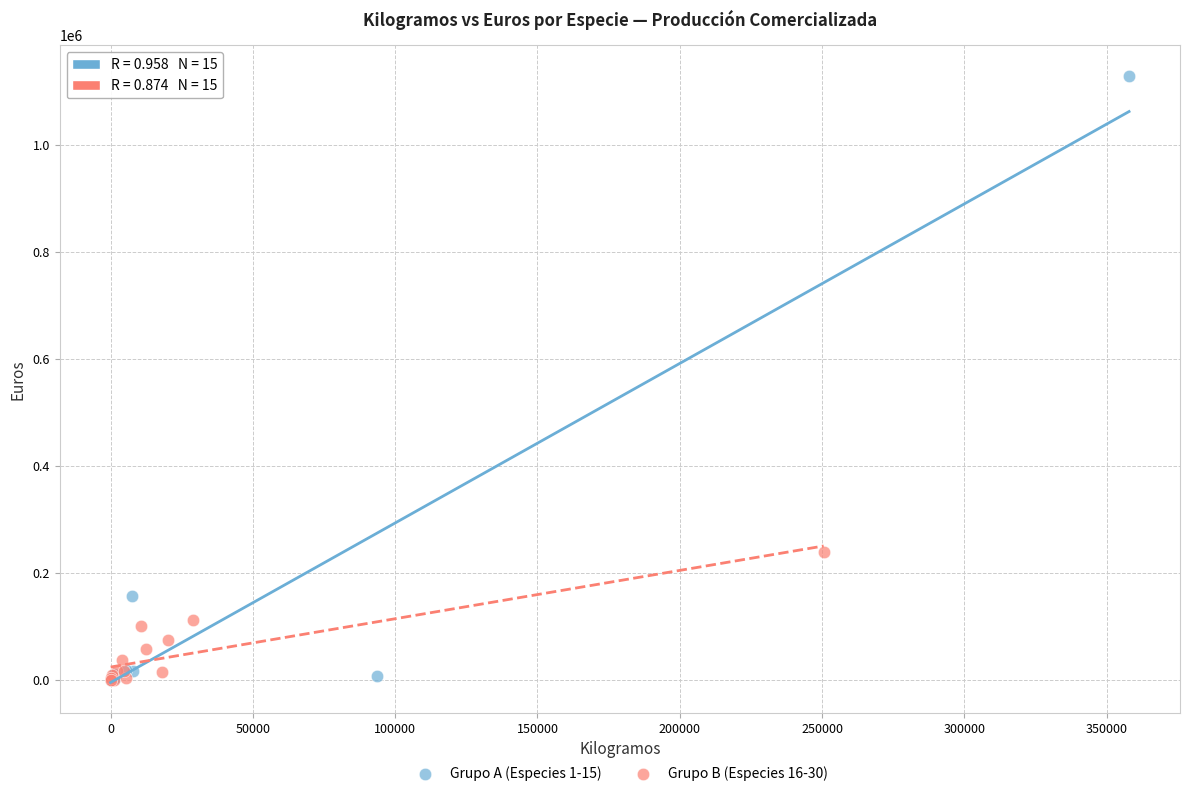

Which series has the largest Y range (max minus min)?

Grupo A (Especies 1-15)